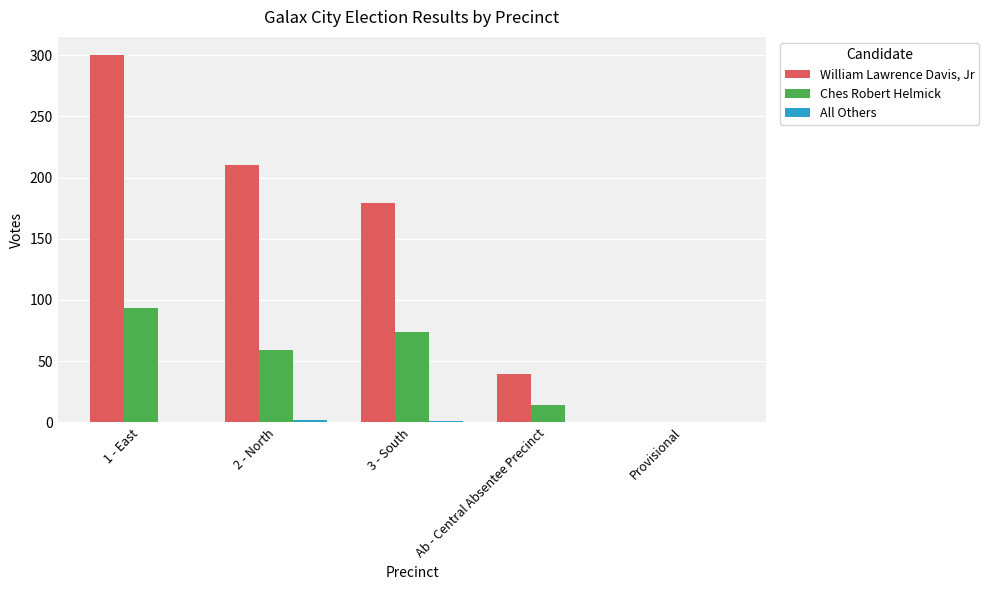

How many positive values does the Ches Robert Helmick series have?

4